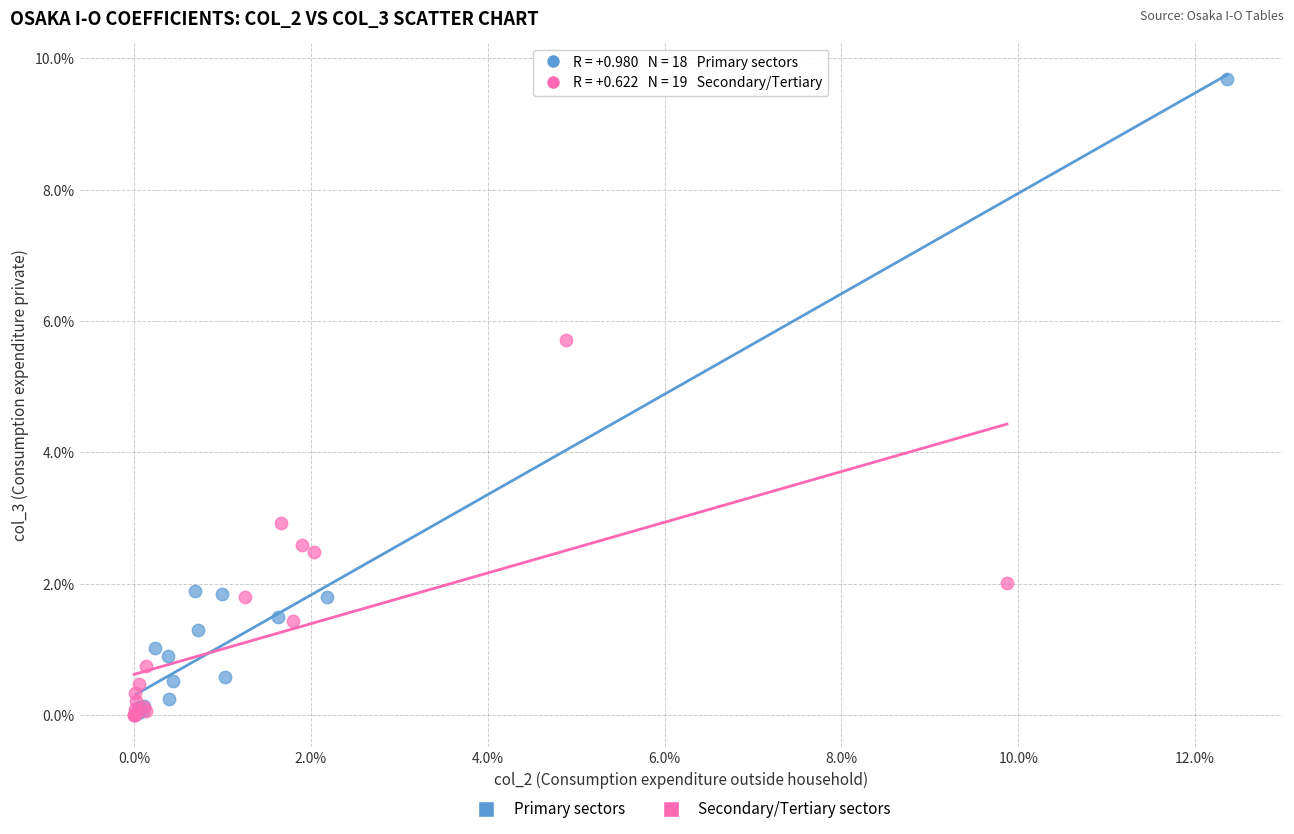

What are all the series names shown in the legend?

Primary sectors, Secondary/Tertiary sectors